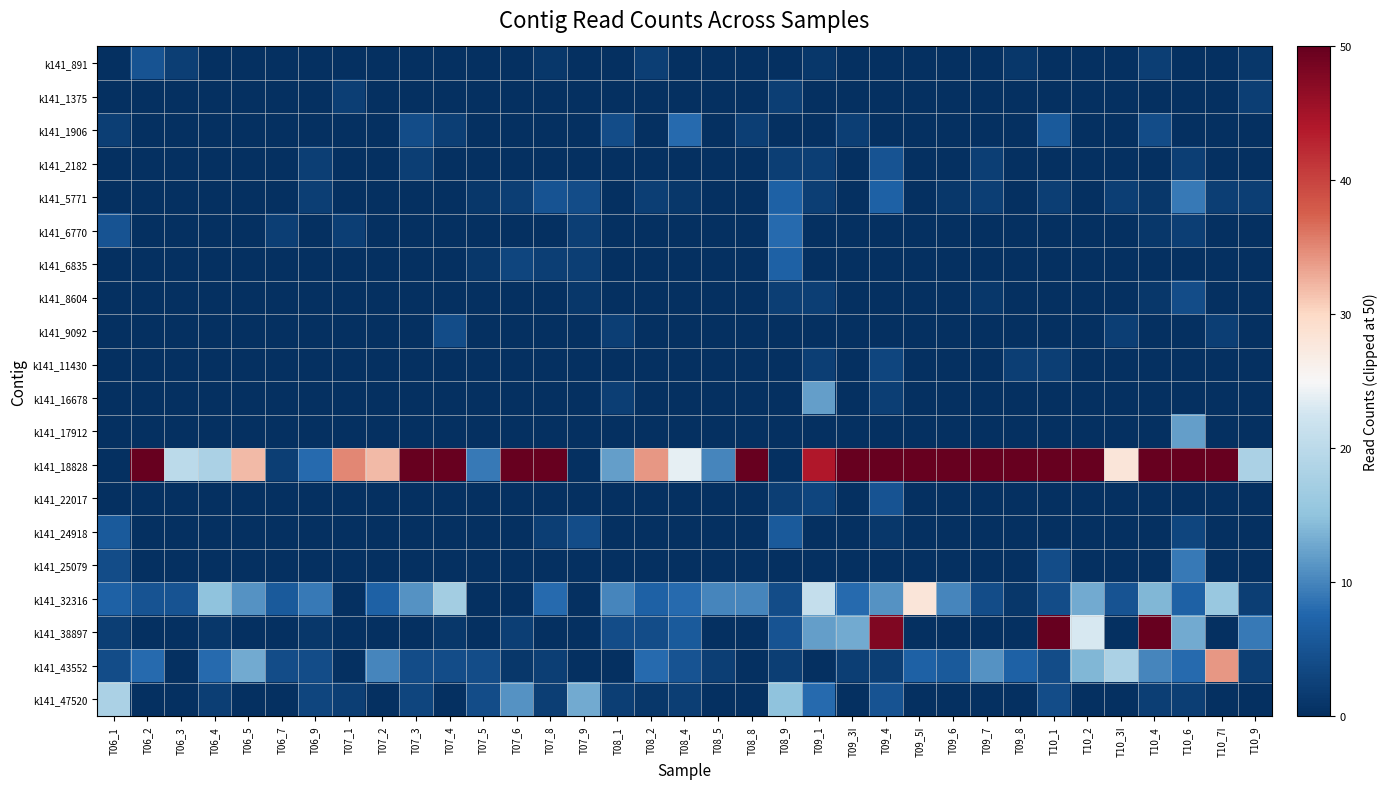

At how many categories does at least one series exceed 46?

17